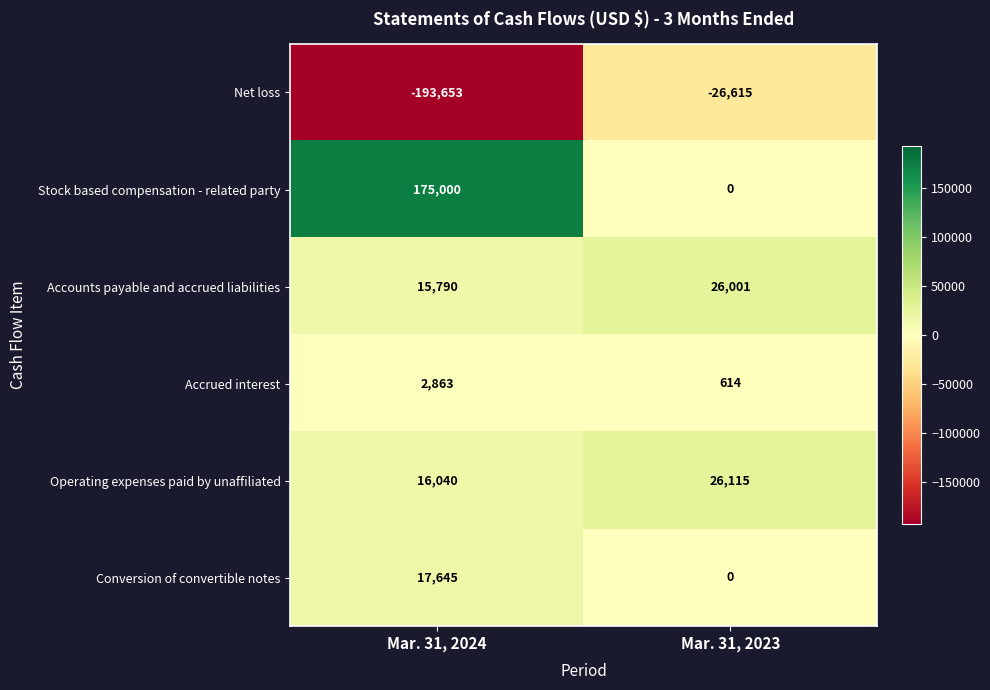

At which category is the sum across all series the highest?

Mar. 31, 2024